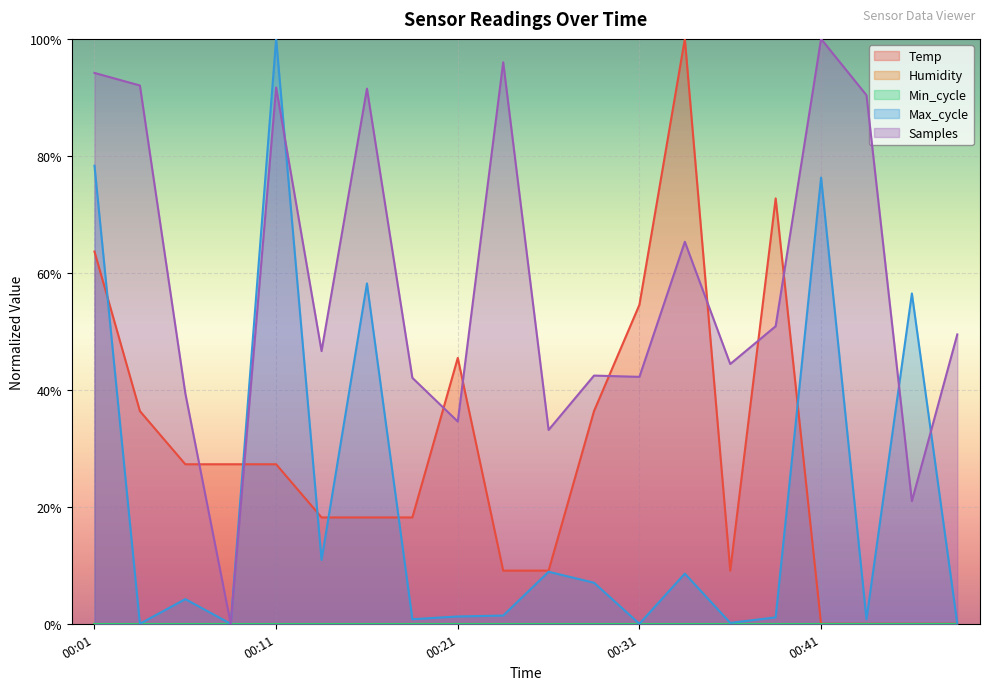

Reading left to right, list all the values displayed in this chart.

Temp: 0.6	0.4	0.3	0.3	0.3	0.2	0.2	0.2	0.5	0.1	0.1	0.4	0.5	1.0	0.1	0.7	0.0	0.0	0.0	0.0
Max_cycle: 0.8	0.0	0.0	0.0	1.0	0.1	0.6	0.0	0.0	0.0	0.1	0.1	0.0	0.1	0.0	0.0	0.8	0.0	0.6	0.0
Samples: 0.9	0.9	0.4	0.0	0.9	0.5	0.9	0.4	0.3	1.0	0.3	0.4	0.4	0.7	0.4	0.5	1.0	0.9	0.2	0.5